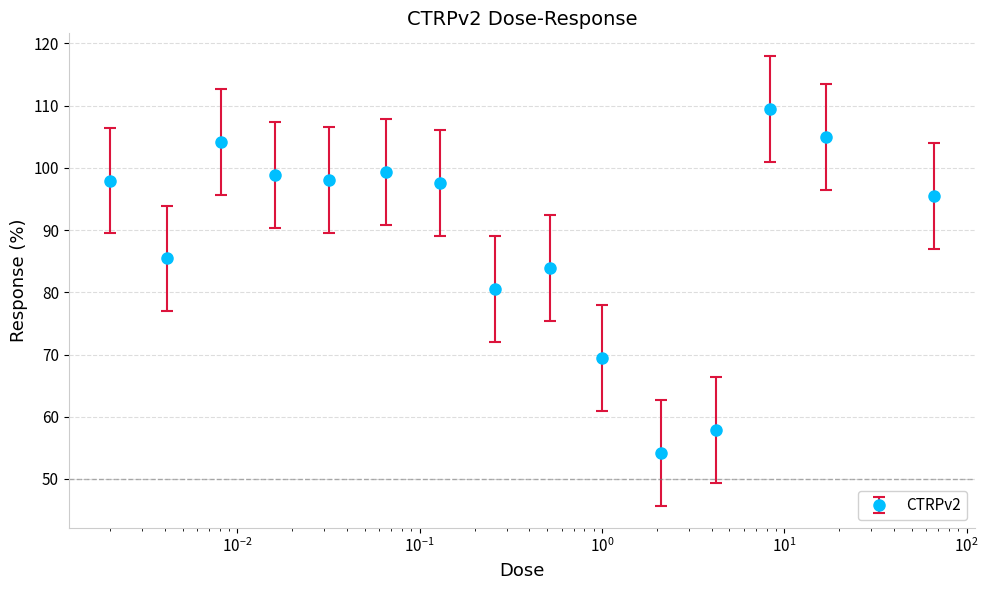

How many interior local valleys (lower than both neighbors) does the data have?

4